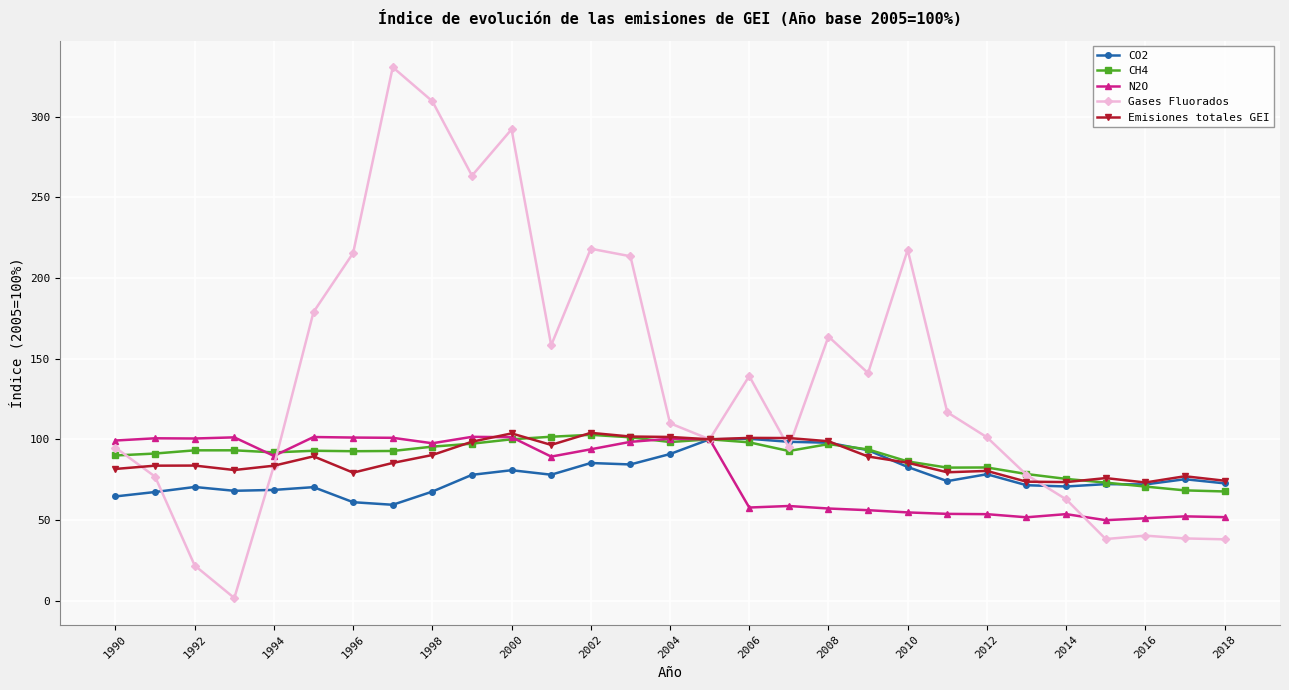

True or false: Emisiones totales GEI has more than 2 points higher than both neighbors.

True